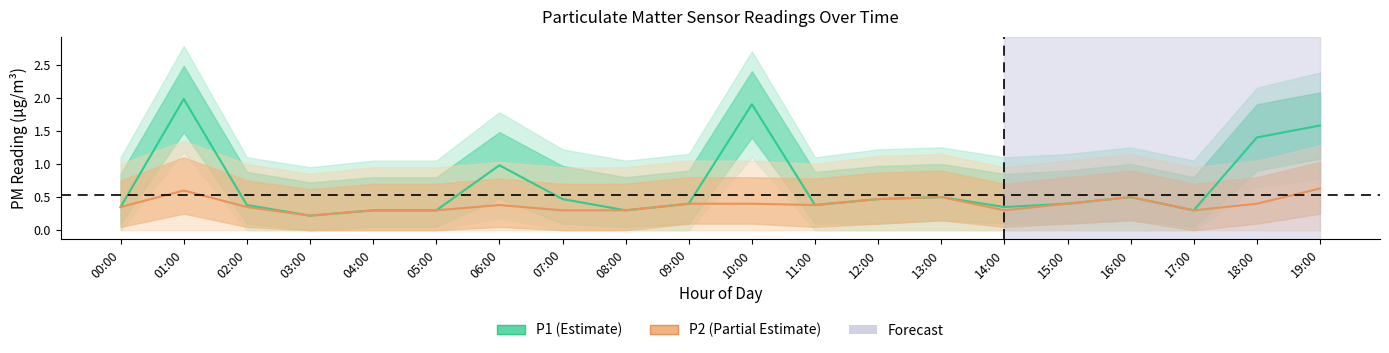

What is the minimum value shown in the chart?

0.2